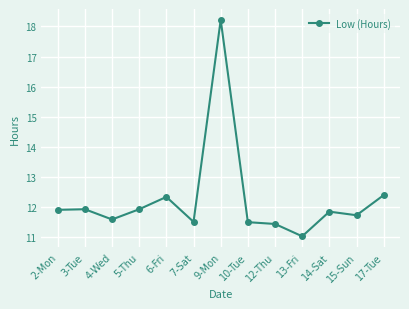

True or false: there are more than 0 points higher than both neighbors.

True